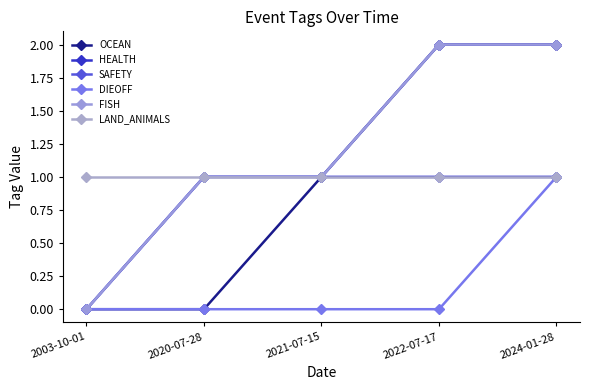

Which has a higher value, 2024-01-28 or 2022-07-17?

2024-01-28